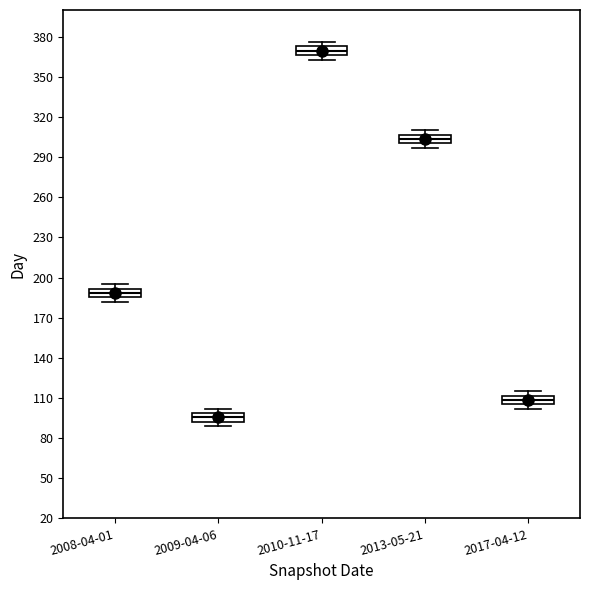

Where is the upper edge of the box for 2008-04-01 on the y-axis? The values are not printed on the chart, so give them approximately, as read against the axis.

190